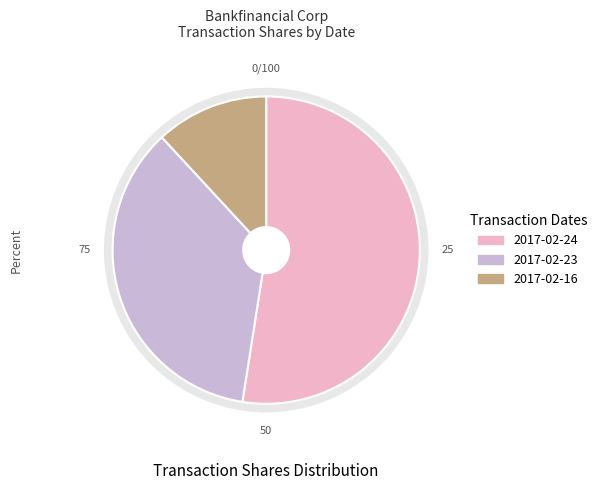

True or false: 2017-02-23 accounts for 36% of the total.

True